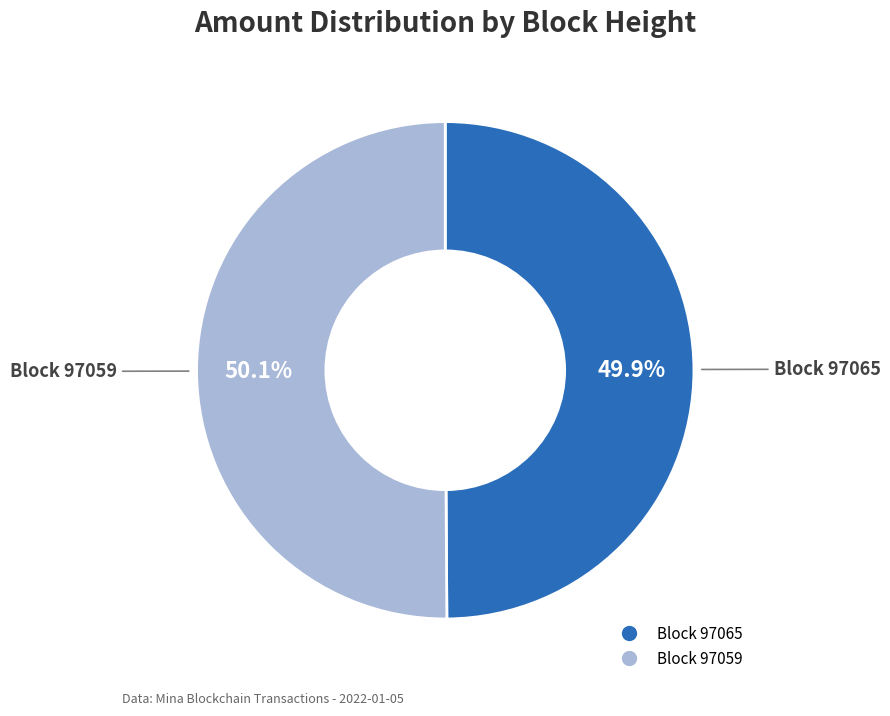

Does any single category account for the majority?

Yes